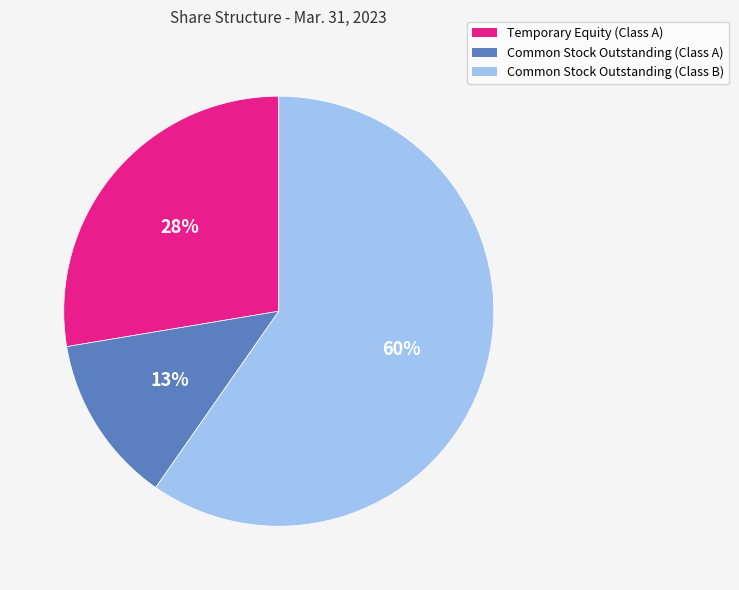

The Common Stock Outstanding (Class A) slice represents 13% of the pie. True or false?

True